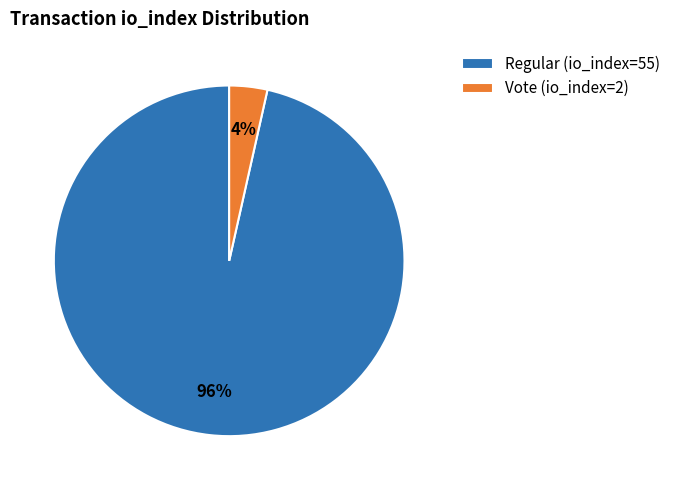

Do Regular (io_index=55) and Vote (io_index=2) together represent more than half of the pie?

Yes